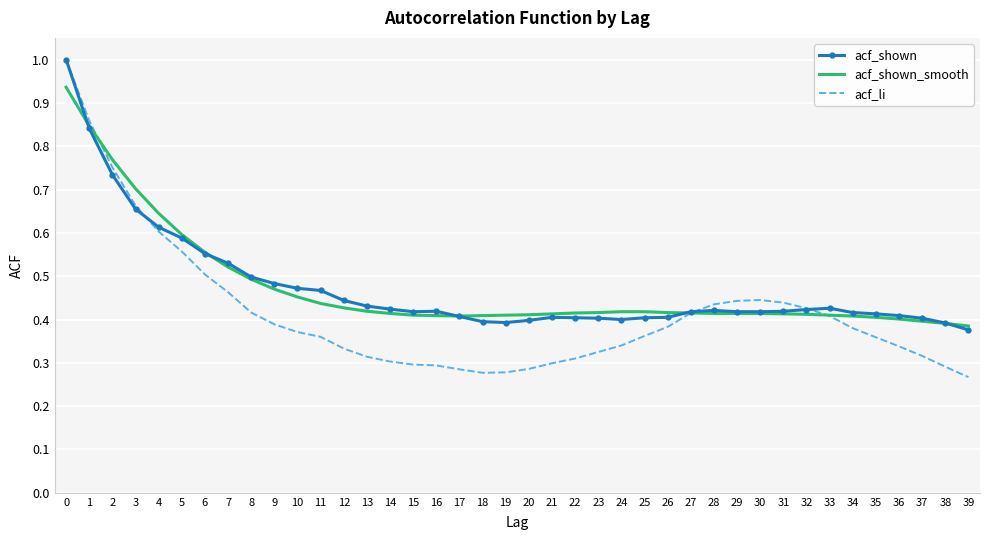

What is the total value across all series at 25?

1.2